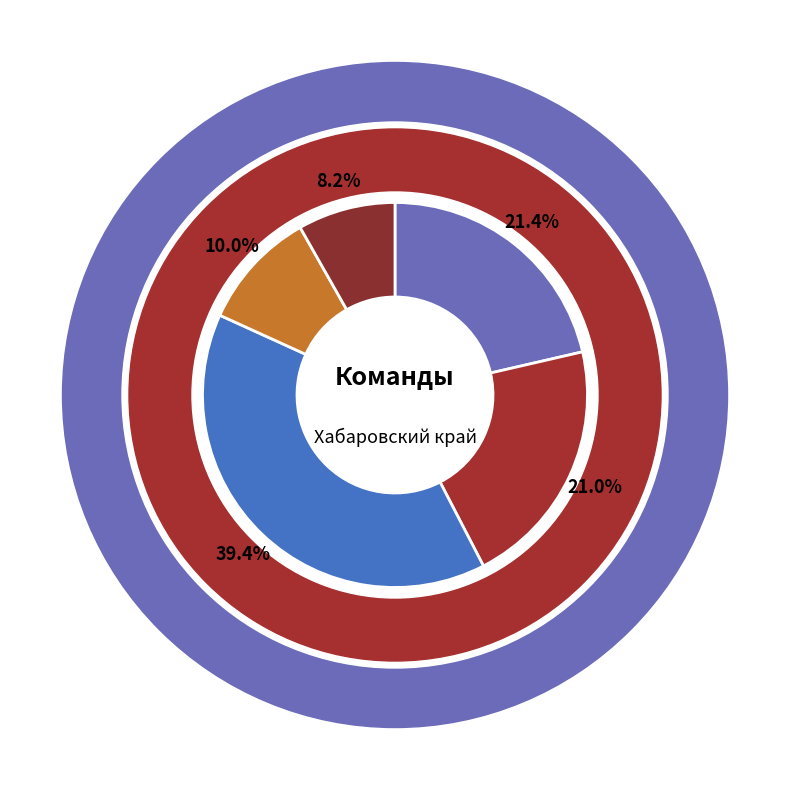

To the nearest percent, what portion does Хабаровск represent?

21%